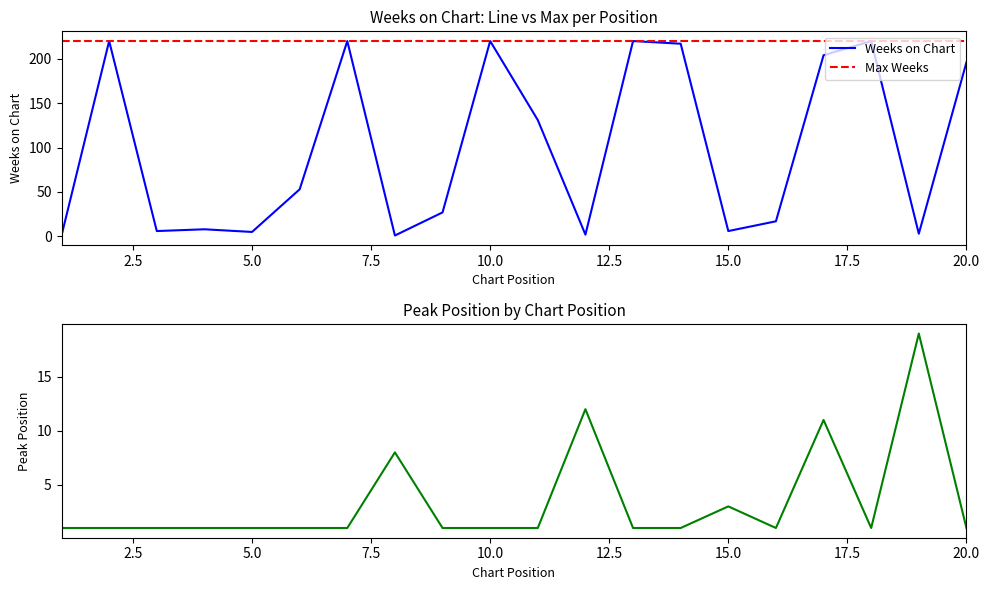

What is the approximate value of Max Weeks at 20.0?

220